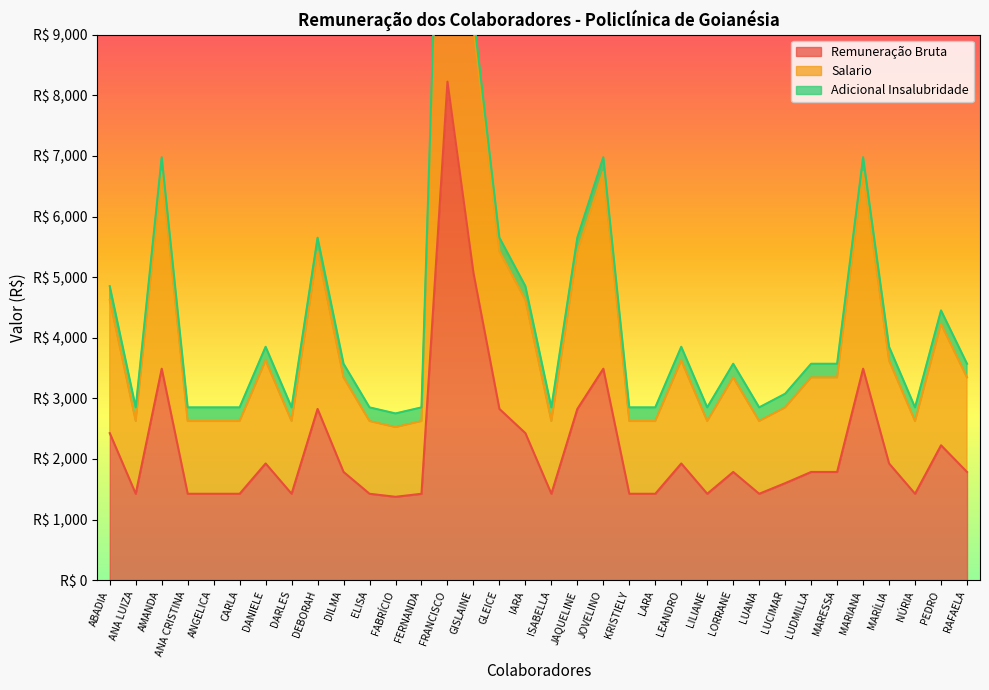

True or false: Remuneração Bruta has more than 2 points higher than both neighbors.

True